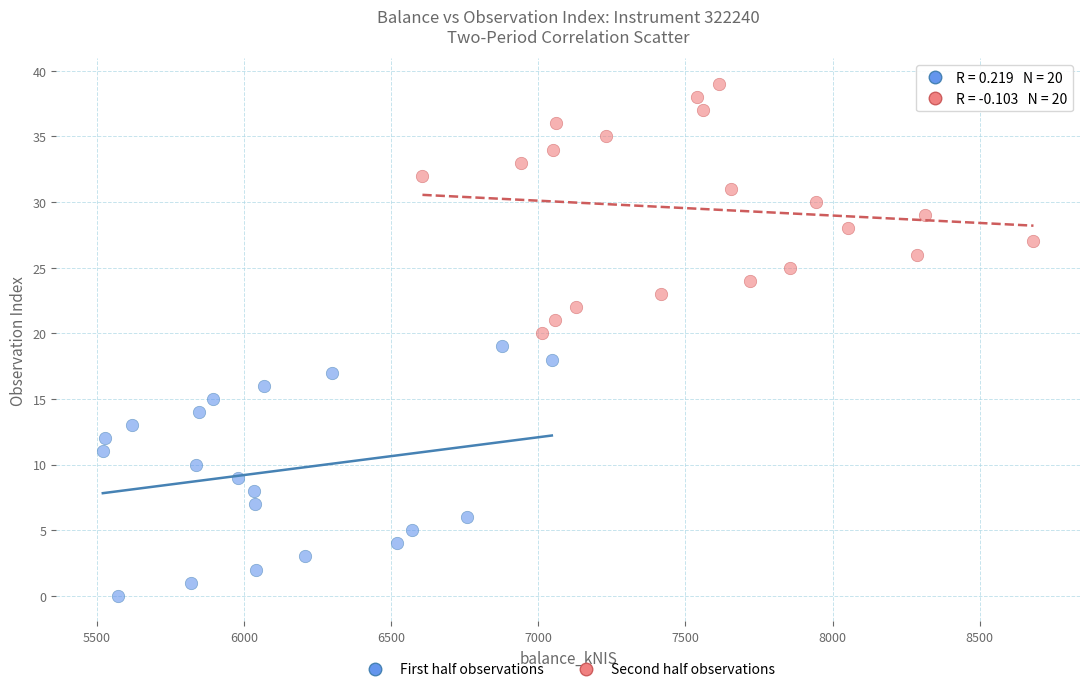

Which series reaches the minimum Y coordinate?

First half observations